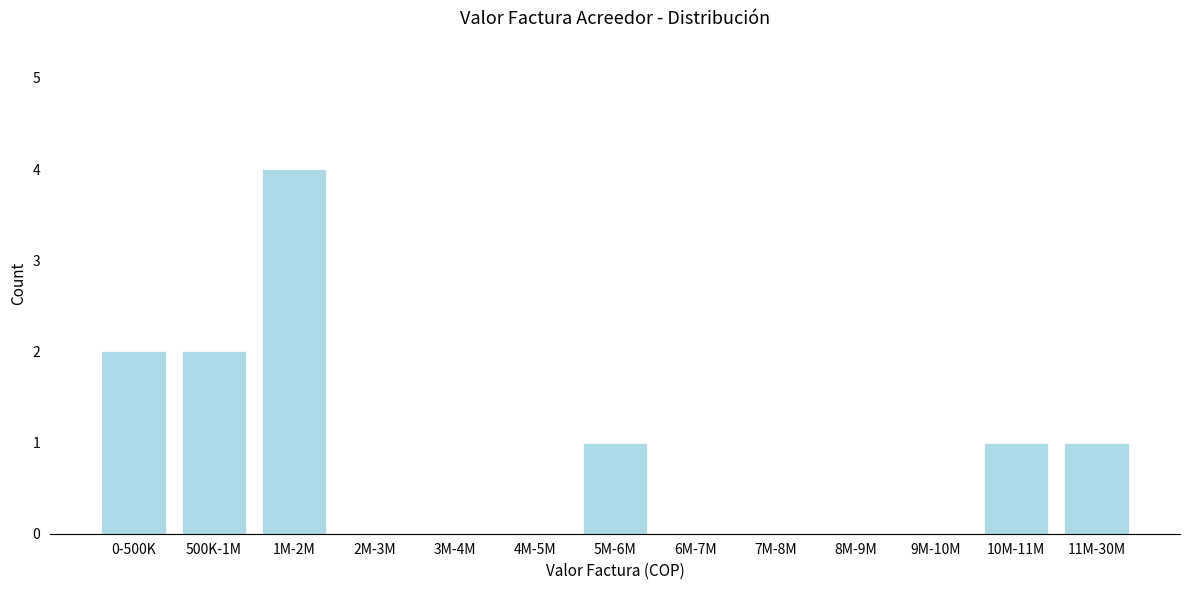

Reading left to right, transcribe all the data shown in this chart.

0-500K=2	500K-1M=2	1M-2M=4	2M-3M=0	3M-4M=0	4M-5M=0	5M-6M=1	6M-7M=0	7M-8M=0	8M-9M=0	9M-10M=0	10M-11M=1	11M-30M=1